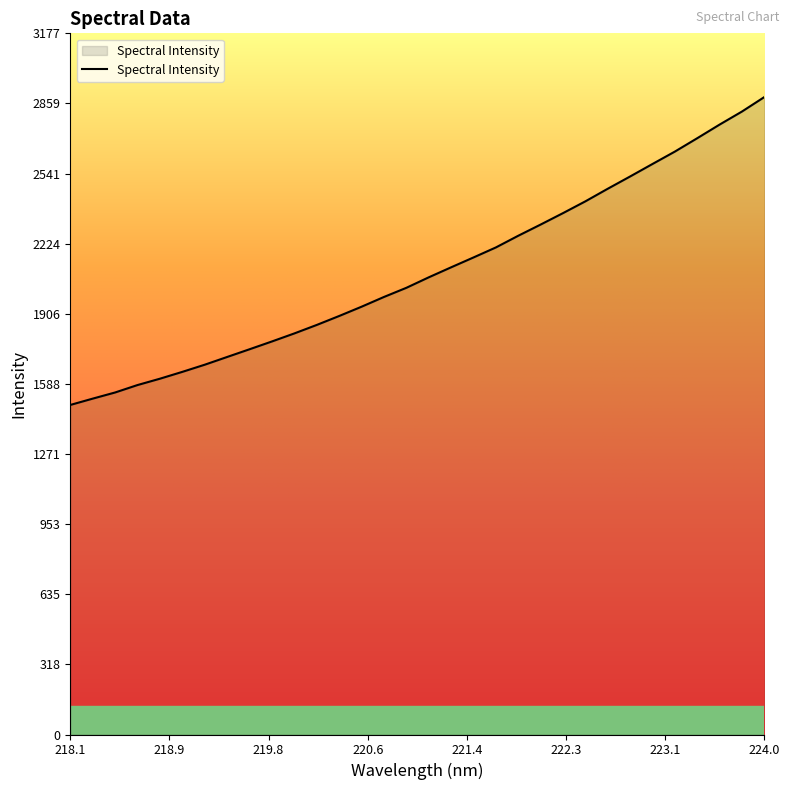

What is the minimum value shown in the chart?

1493.1